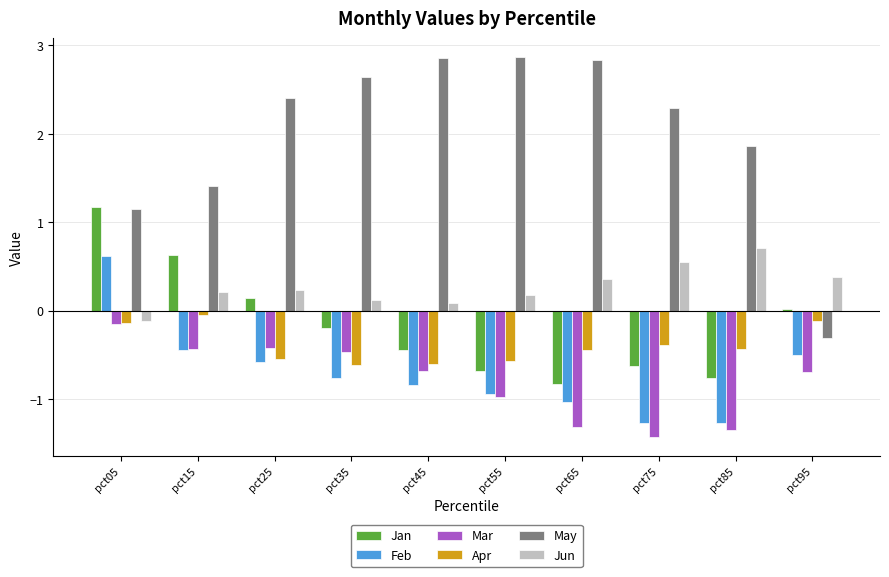

What are all the series names shown in the legend?

Jan, Feb, Mar, Apr, May, Jun